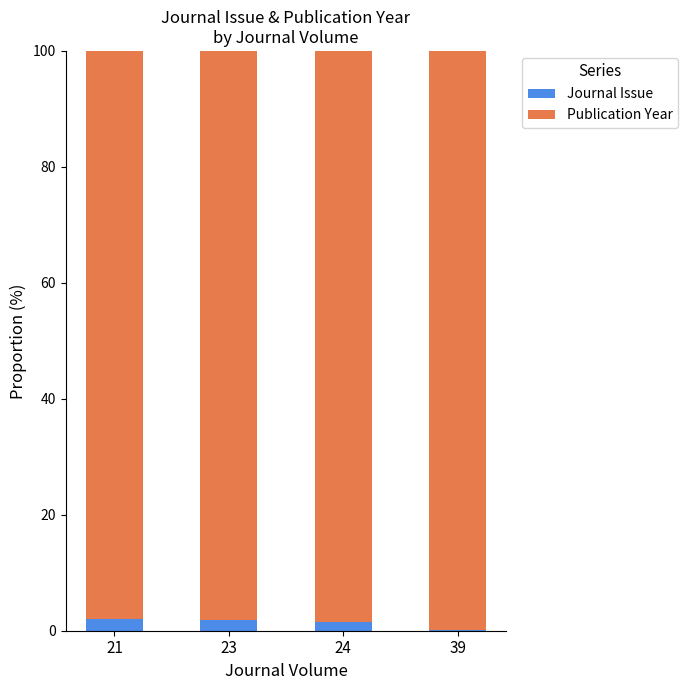

What is the highest value of the Journal Issue series?

2.1